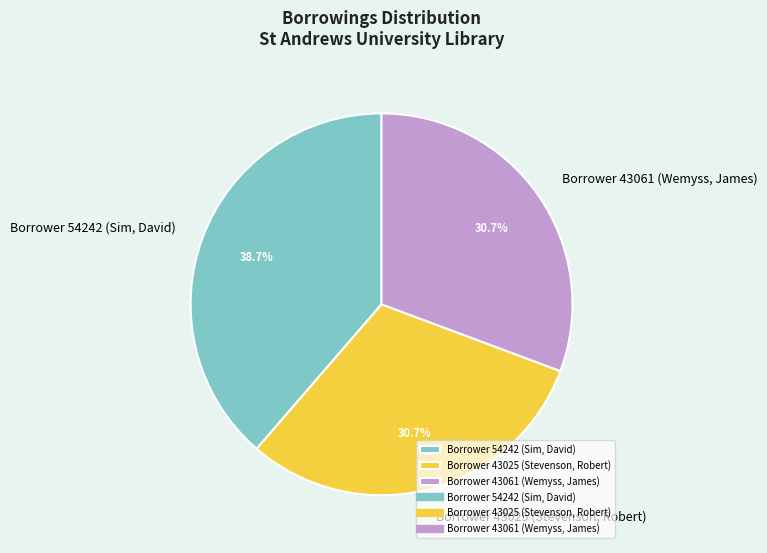

To the nearest percent, what percentage of the pie is Borrower 54242 (Sim, David)?

39%